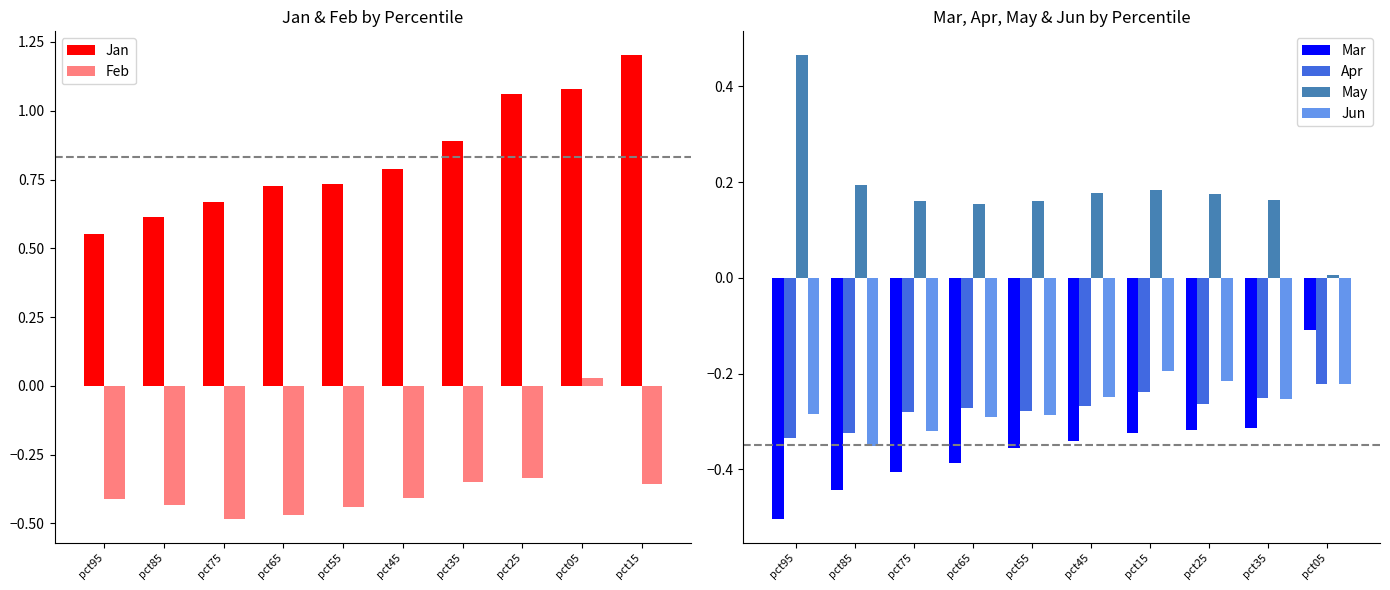

Is the value of Jun at pct25 greater than the value of Mar at pct15?

Yes